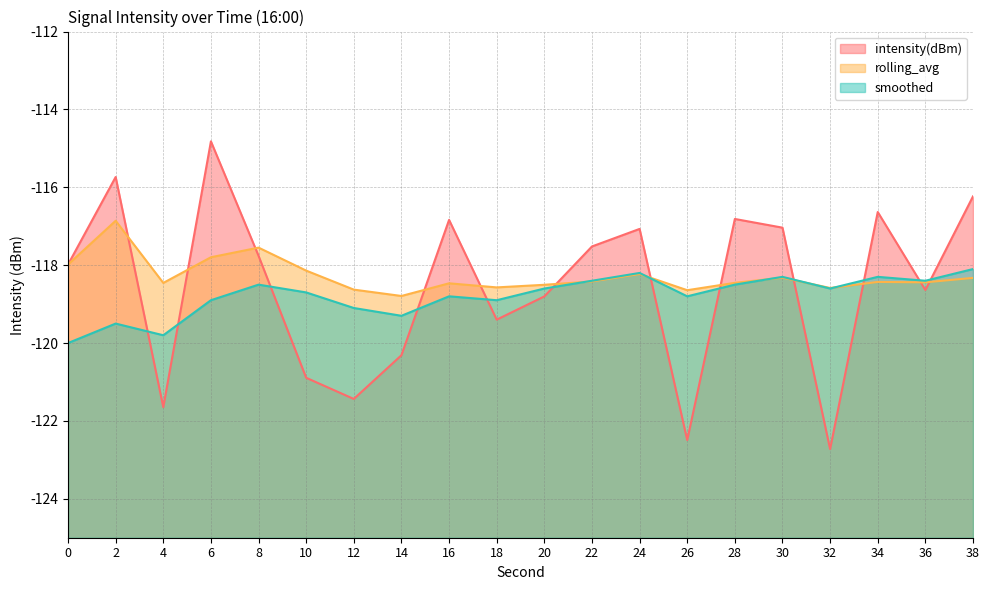

Which label corresponds to the largest value in the chart?

6